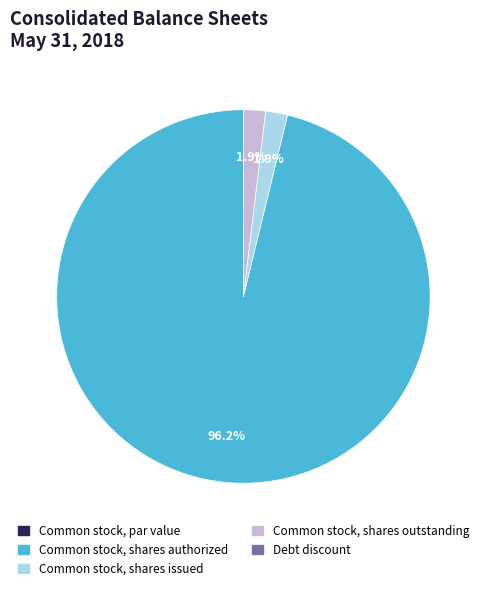

Which has a higher value, Common stock, shares authorized or Common stock, shares issued?

Common stock, shares authorized